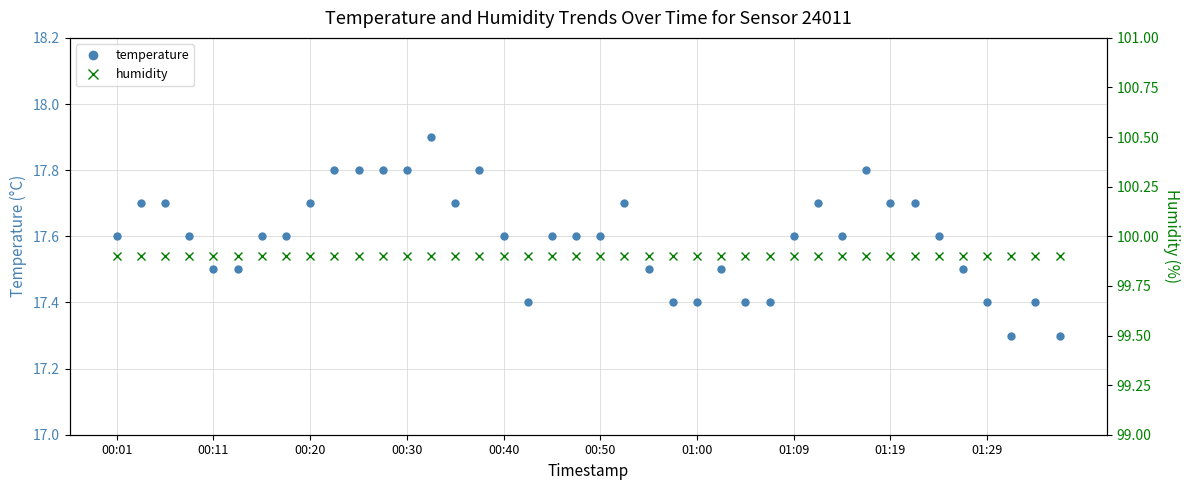

True or false: humidity and temperature intersect in this chart.

False